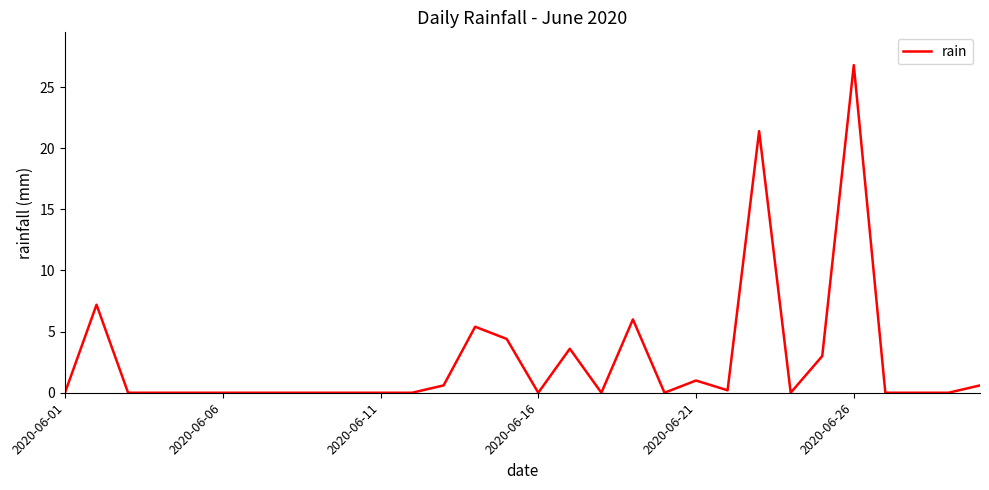

What is the difference between the maximum and minimum values?

26.8